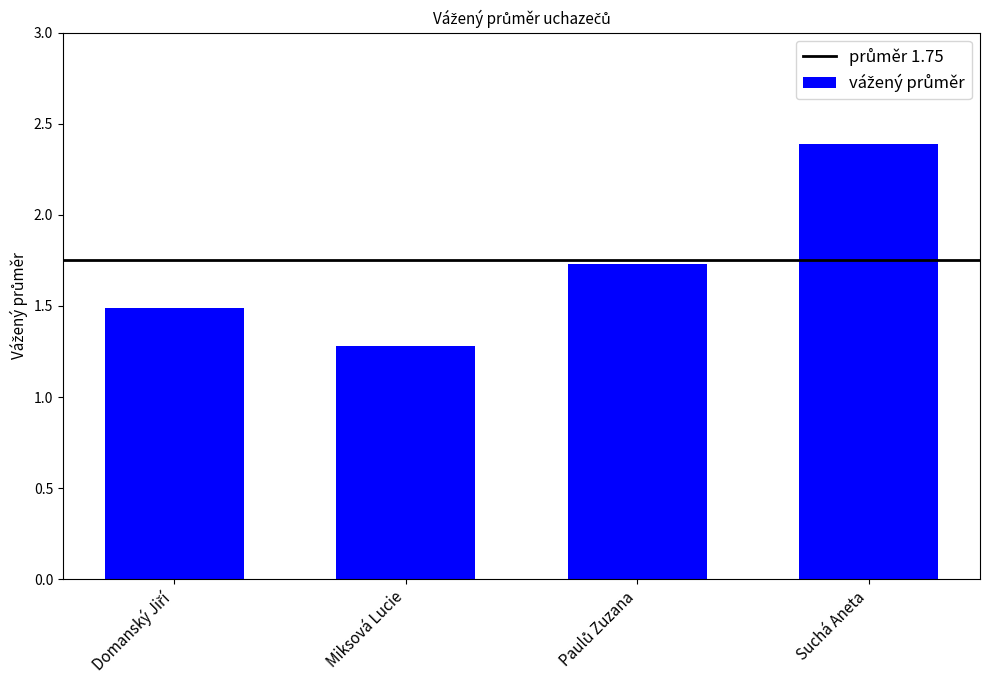

What is the sum of all values?

6.9